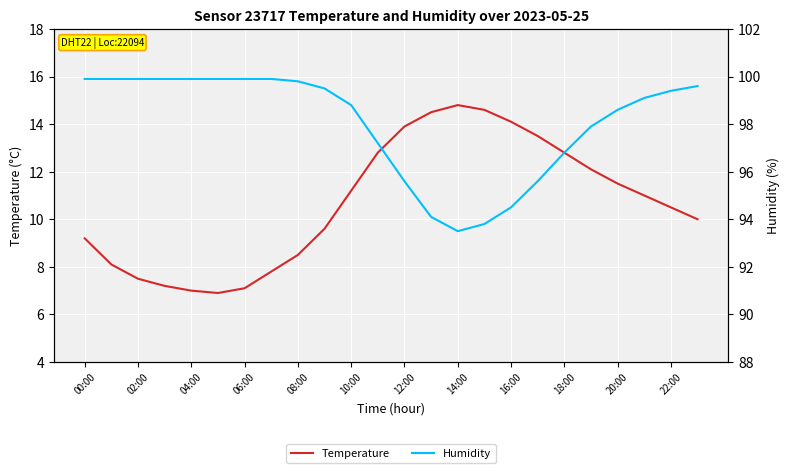

Count the number of categories in the chart.

24